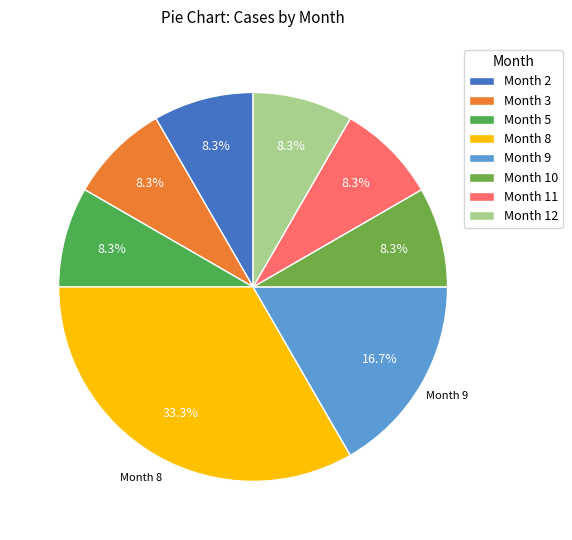

How many segments does this pie chart have?

8